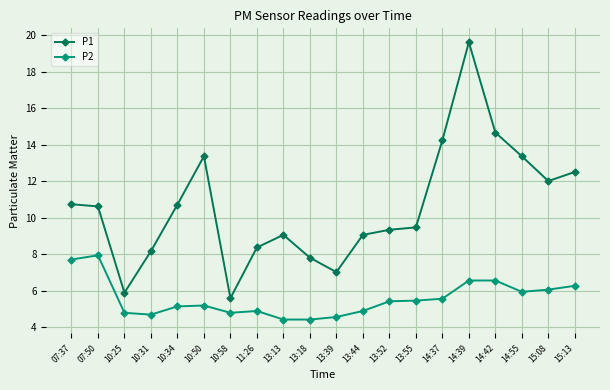

What is the label of the 8th point from the left?

11:26